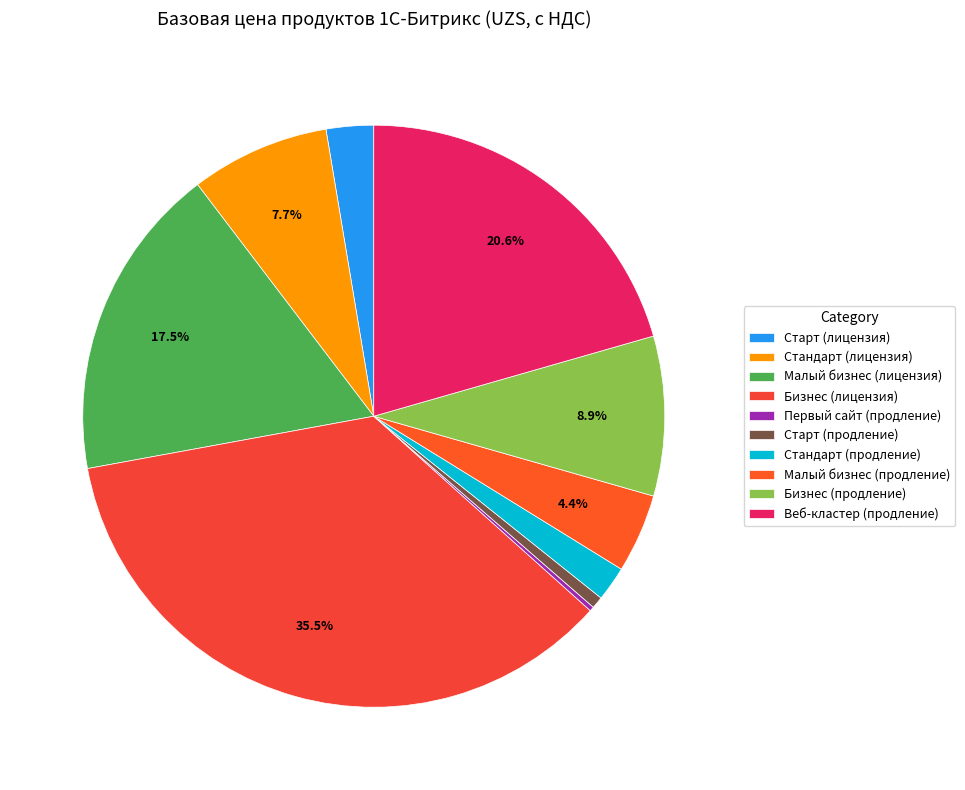

Which slice is the largest?

Бизнес (лицензия)